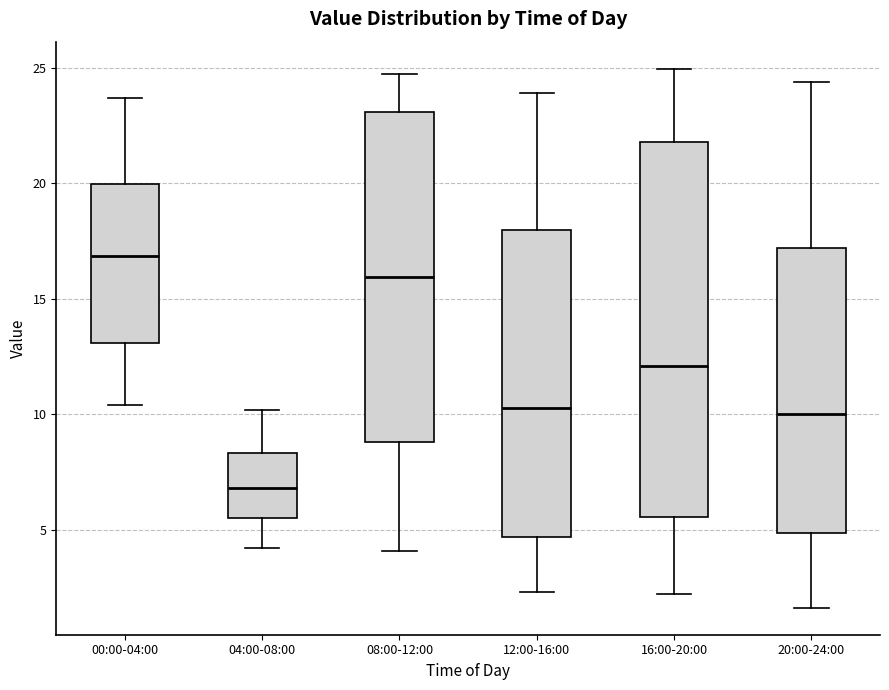

Which box's median line is the lowest?

04:00-08:00